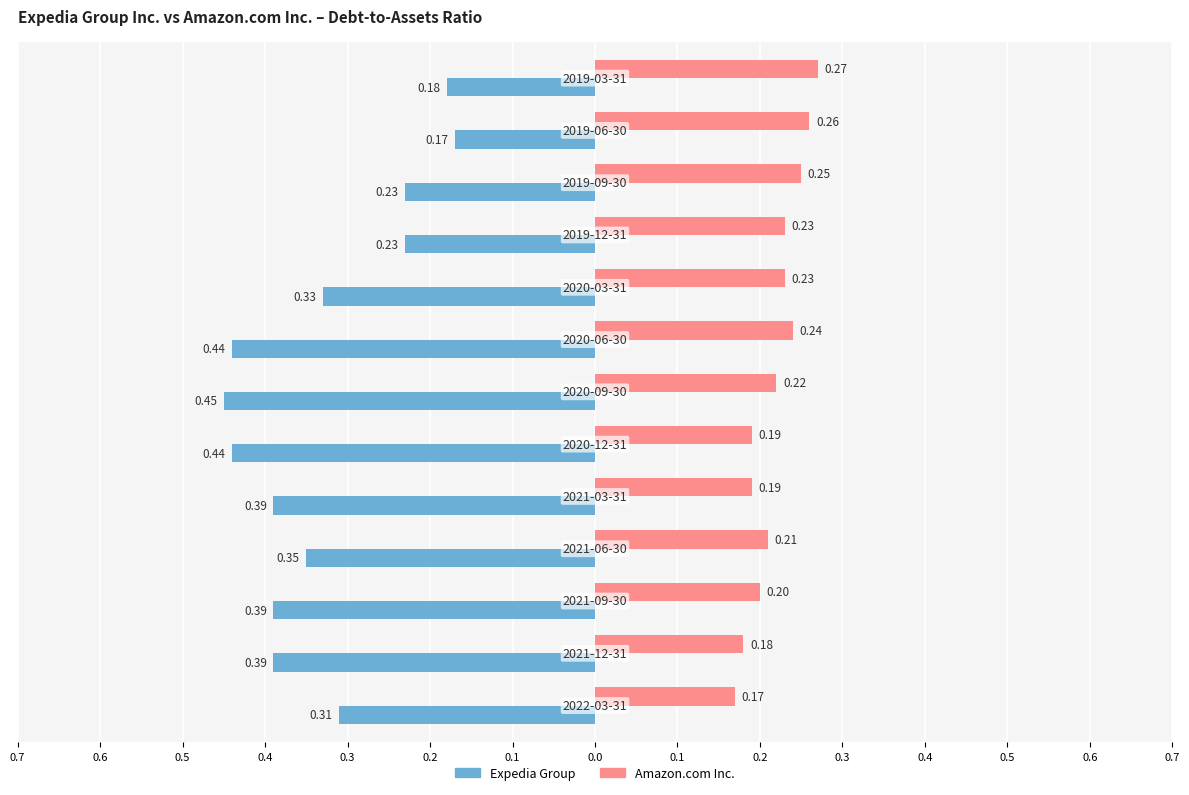

What is the label of the 4th bar from the right?

0.2